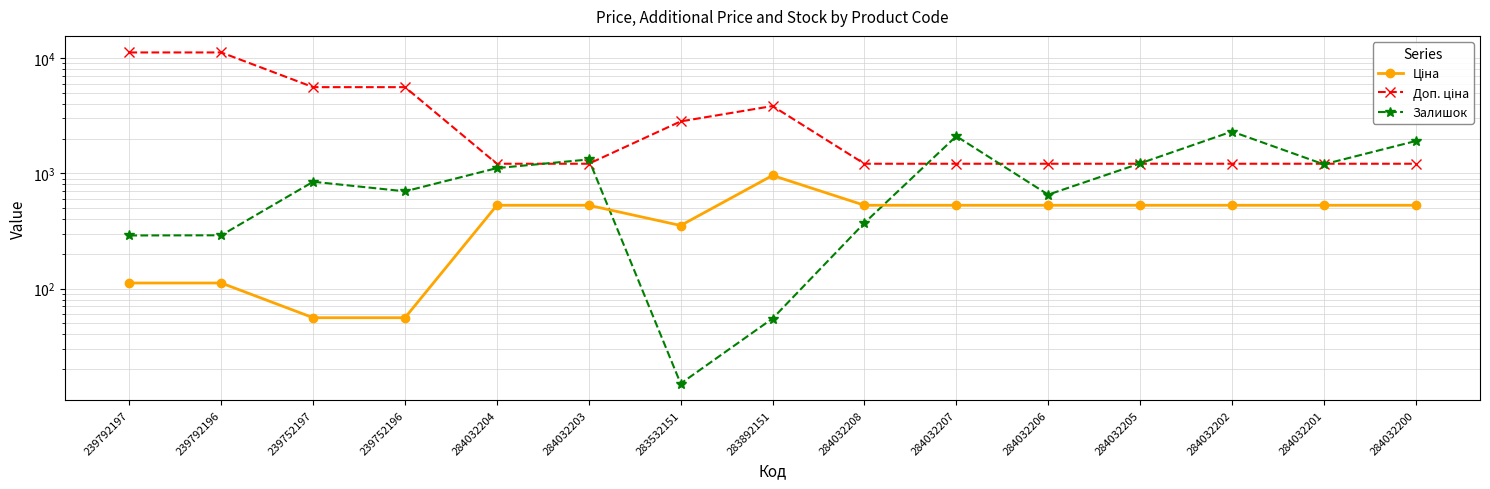

Where is the first local minimum for Залишок?

239752196